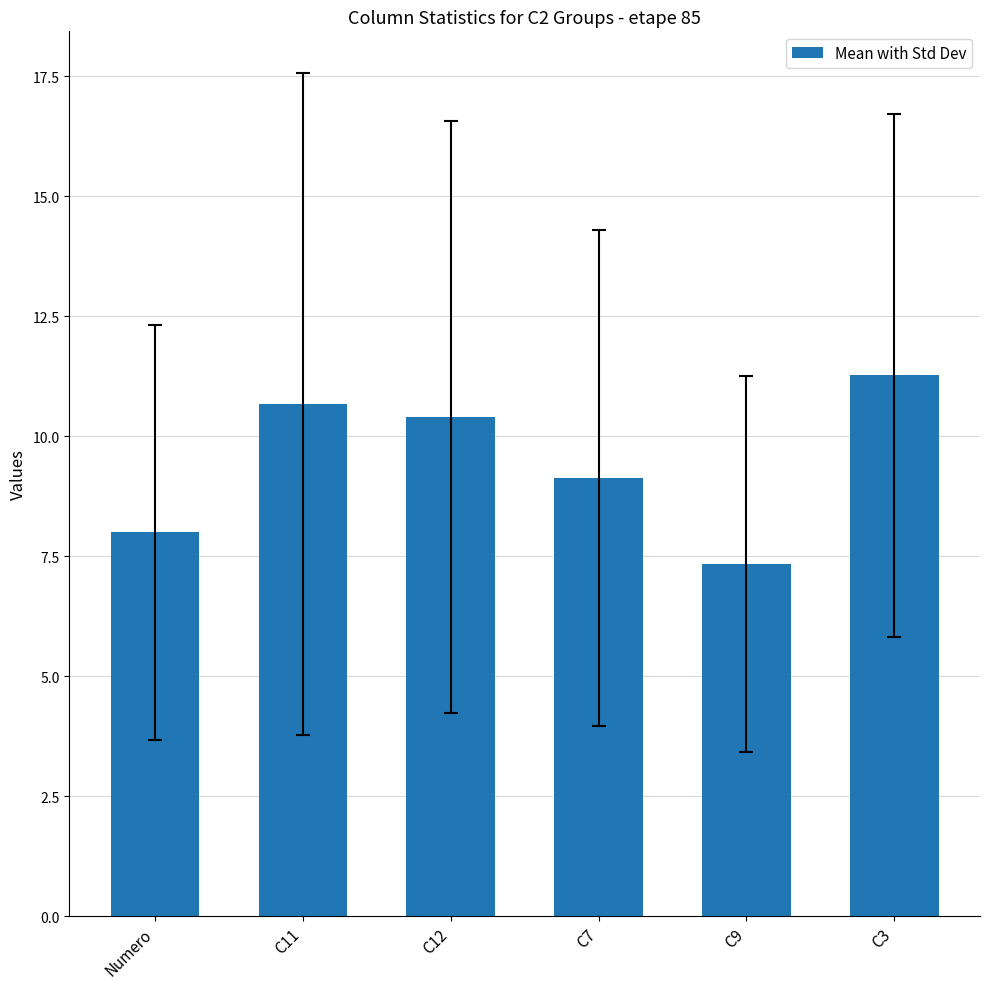

Reading right to left, what are all the values shown in this chart?

C3=11.3	C9=7.3	C7=9.1	C12=10.4	C11=10.7	Numero=8.0